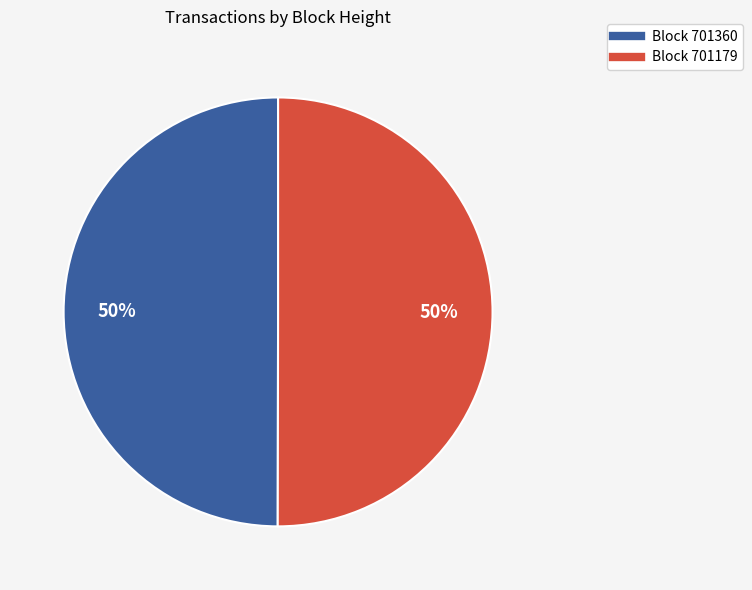

To the nearest percent, what is the average slice percentage?

50%